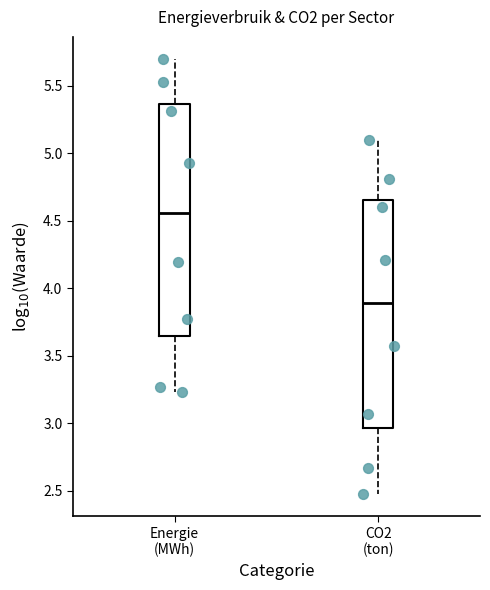

Reading left to right, read every box against the y-axis: the position of its median line, the range the box covers, and the ends of its whiskers. The values are not printed on the chart, so give them approximately, as read against the axis.

Energie (MWh): median 4.55, box 3.65 to 5.35, whiskers 3.25 to 5.70
CO2 (ton): median 3.90, box 2.95 to 4.65, whiskers 2.45 to 5.10